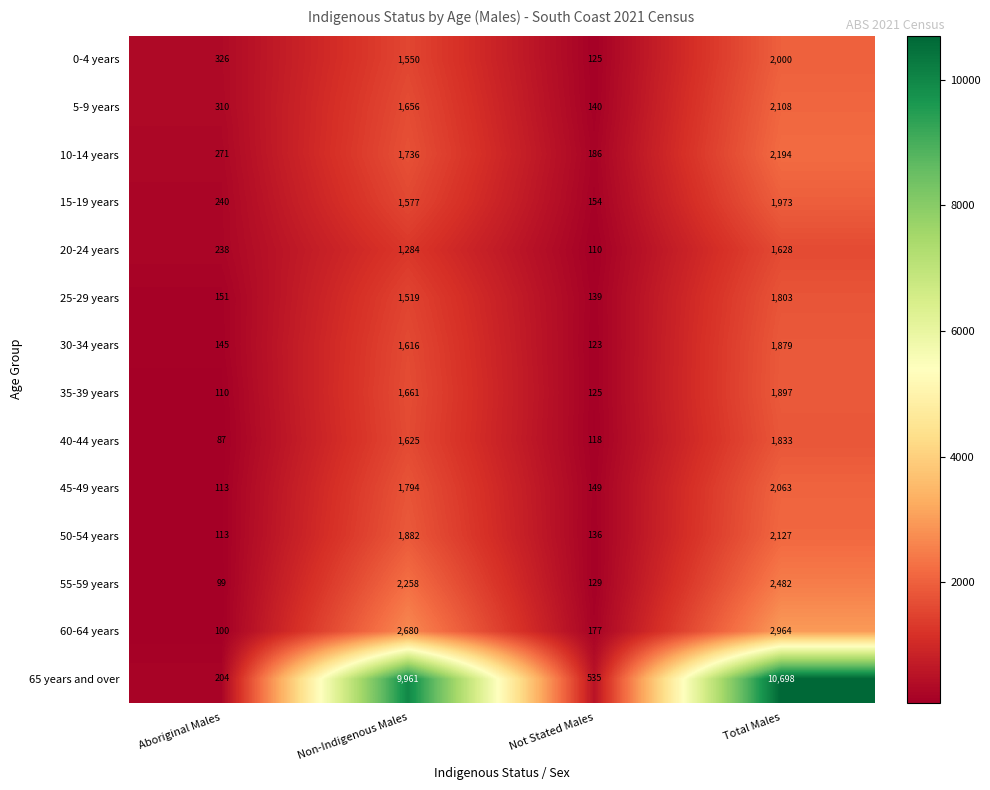

At Non-Indigenous Males, list the series in order from largest to smallest.

65 years and over, 60-64 years, 55-59 years, 50-54 years, 45-49 years, 10-14 years, 35-39 years, 5-9 years, 40-44 years, 30-34 years, 15-19 years, 0-4 years, 25-29 years, 20-24 years